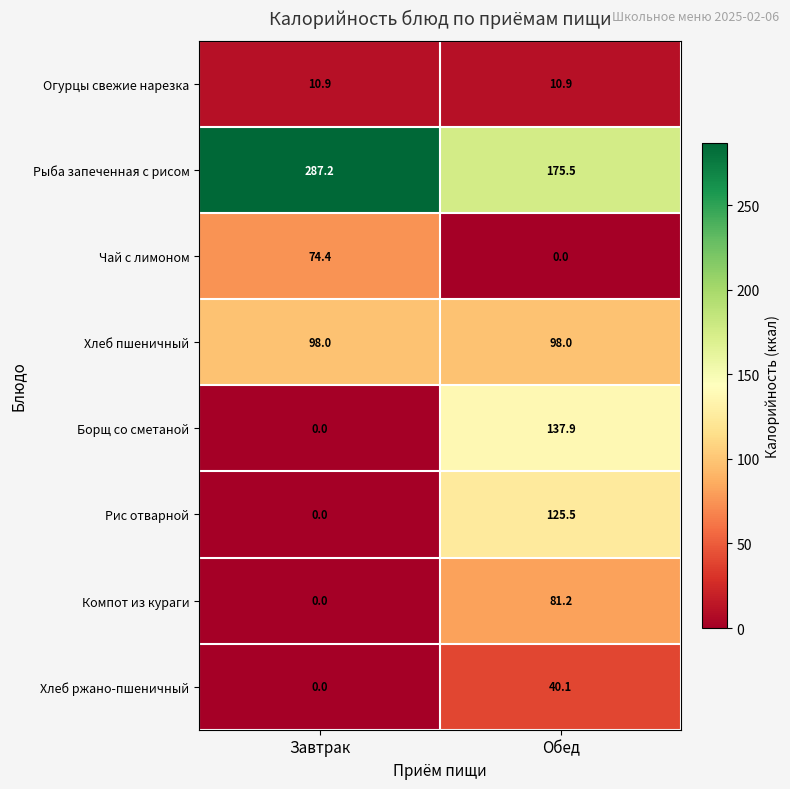

Reading right to left, transcribe all the data shown in this chart.

Огурцы свежие нарезка: Обед=10.9	Завтрак=10.9
Рыба запеченная с рисом: Обед=175.5	Завтрак=287.2
Чай с лимоном: Обед=0.0	Завтрак=74.4
Хлеб пшеничный: Обед=98.0	Завтрак=98.0
Борщ со сметаной: Обед=137.9	Завтрак=0.0
Рис отварной: Обед=125.5	Завтрак=0.0
Компот из кураги: Обед=81.2	Завтрак=0.0
Хлеб ржано-пшеничный: Обед=40.1	Завтрак=0.0